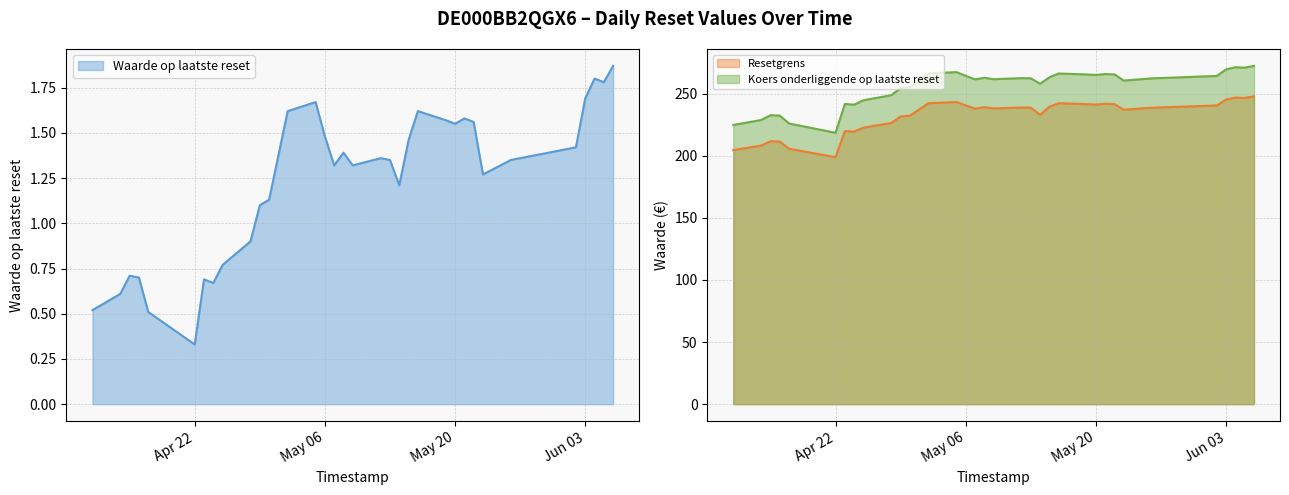

The value of Koers onderliggende op laatste reset at May 06 is 361.9. True or false?

False